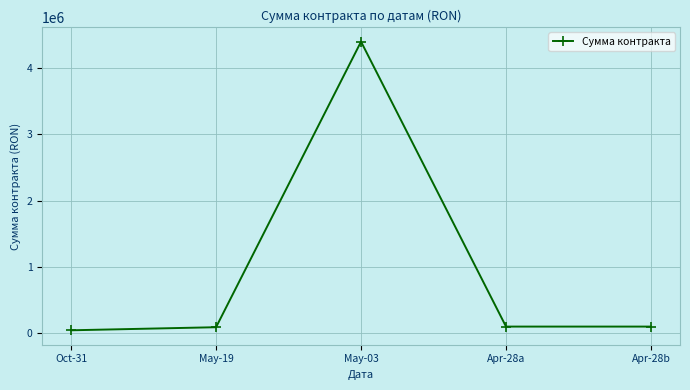

What is the label of the 2nd point from the left?

May-19